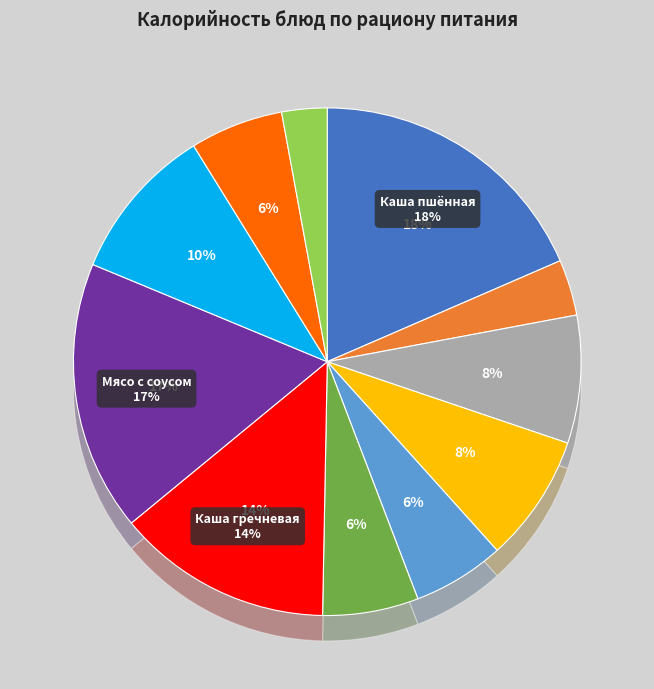

What percentage is NOT represented by Каша молочная пшённая (вязкая)?

81.5%